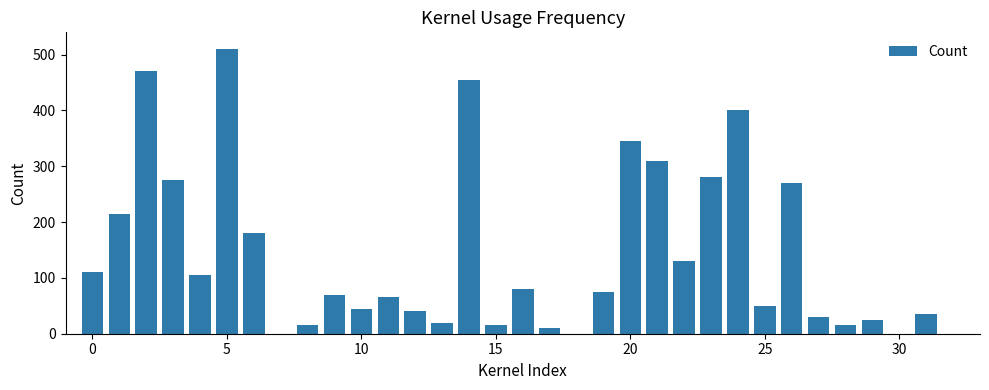

What is the maximum value shown in the chart?

510